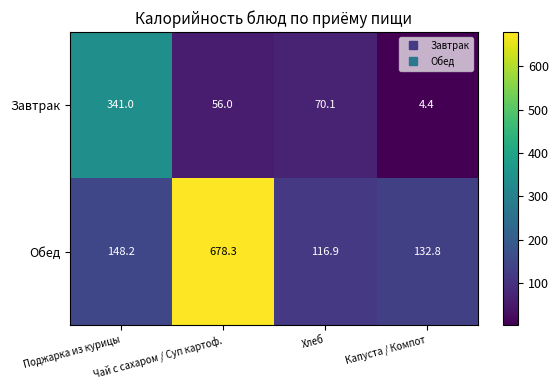

Which series has the largest range (max minus min)?

Обед